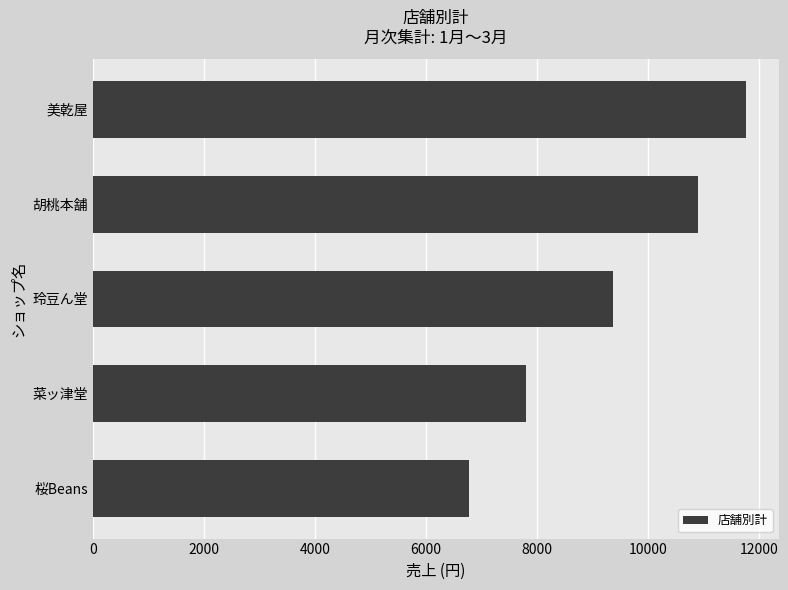

Rank the categories by value from highest to lowest.

美乾屋, 胡桃本舗, 玲豆ん堂, 菜ッ津堂, 桜Beans